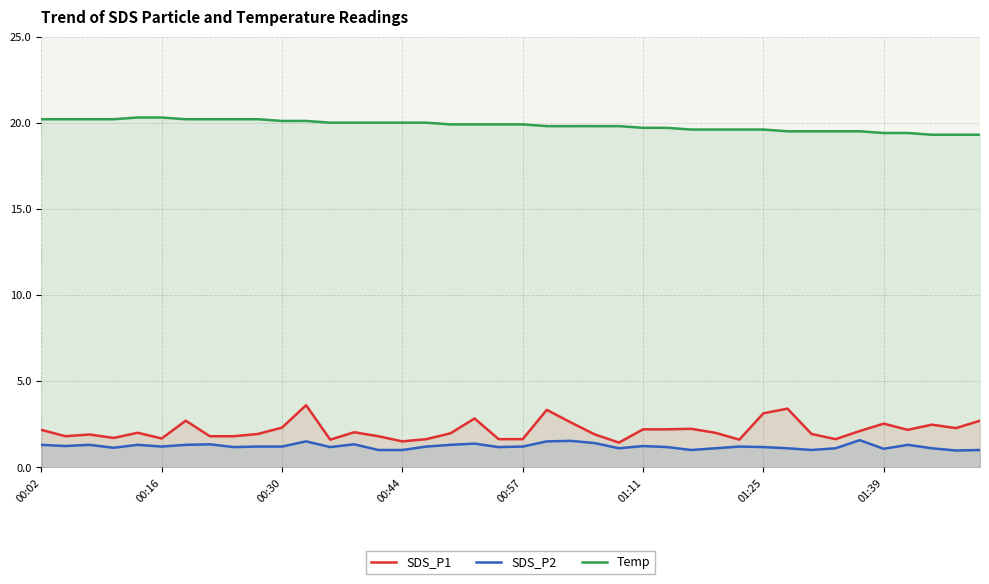

What is the total value across all series at 12?

22.8